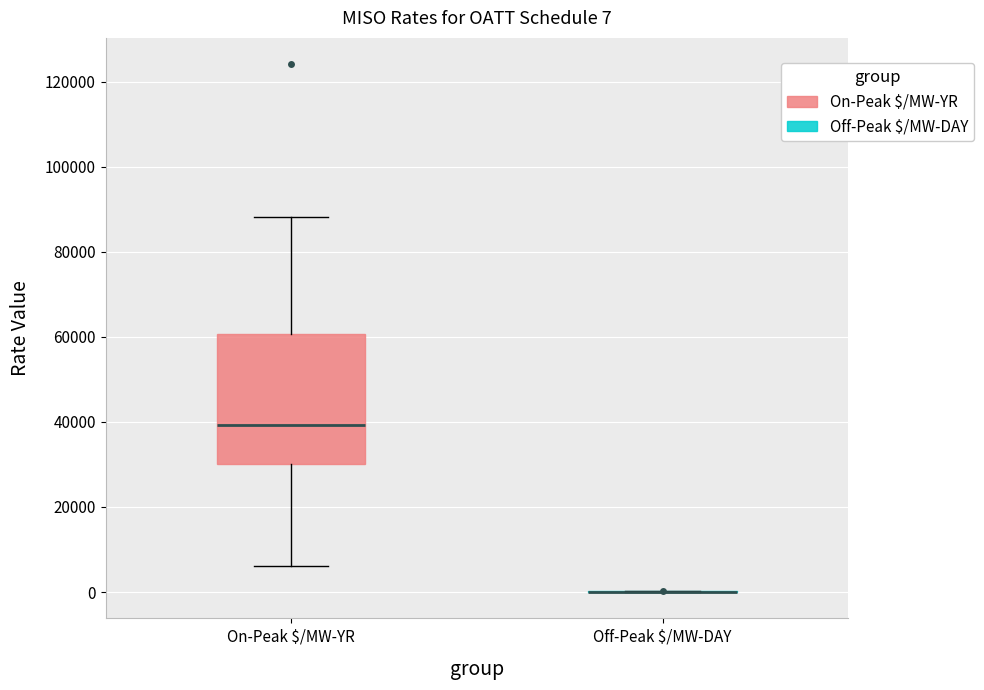

Which box is the tallest, from its lower edge to its upper edge?

On-Peak $/MW-YR